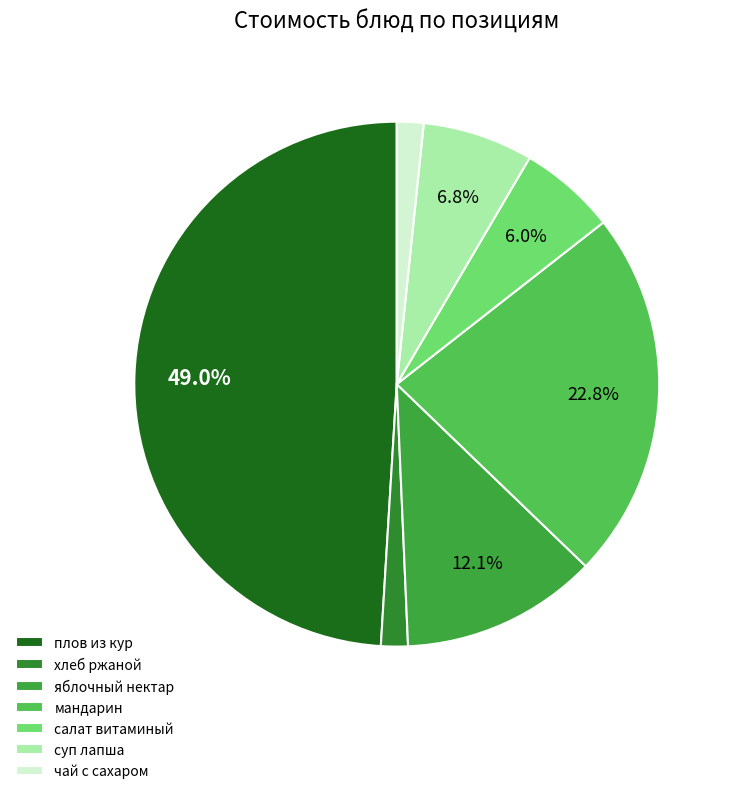

How many slices are in this pie chart?

7